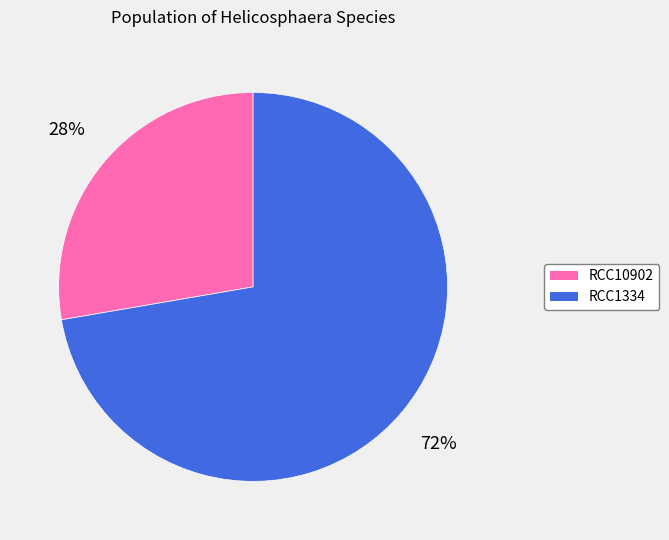

How many slices are in this pie chart?

2